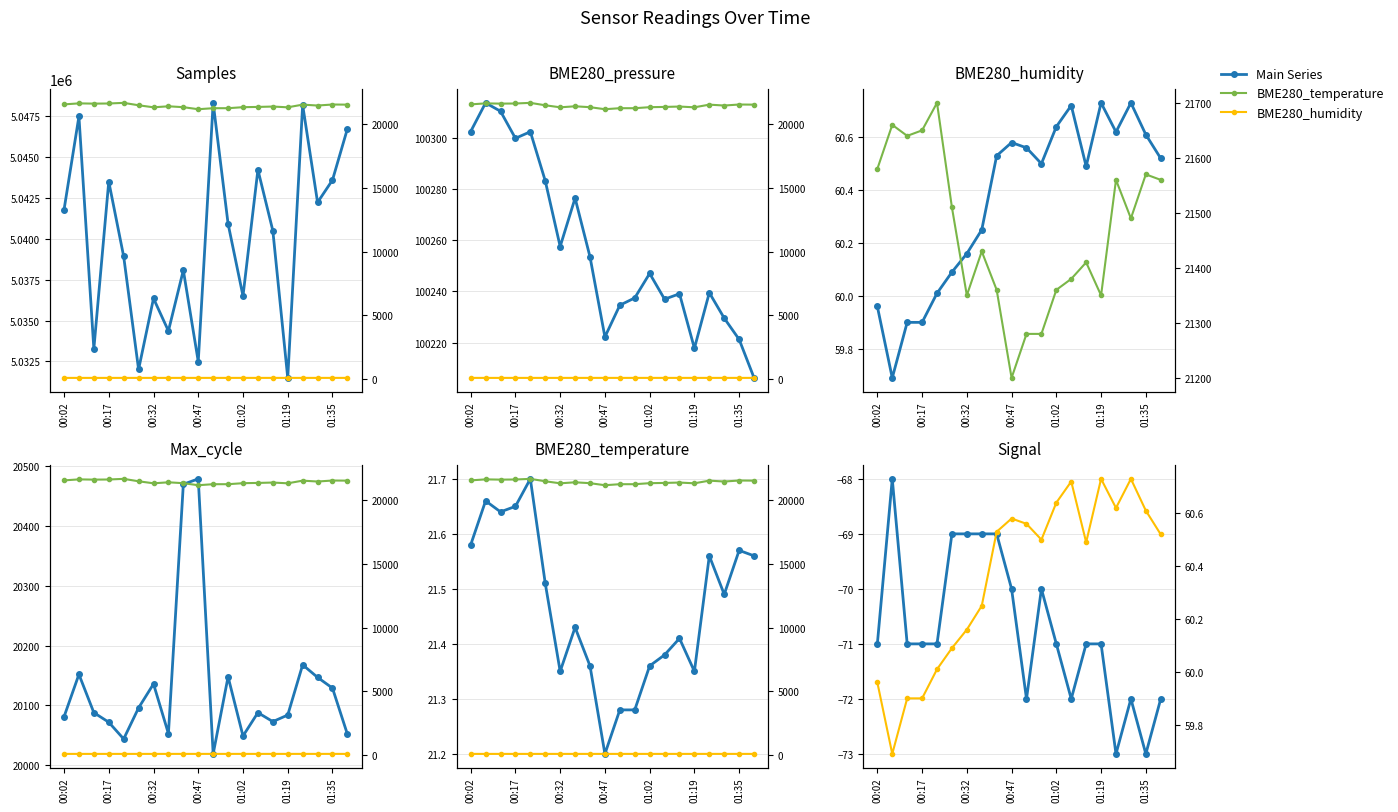

What is the lowest value of the Max_cycle series?

20019.0